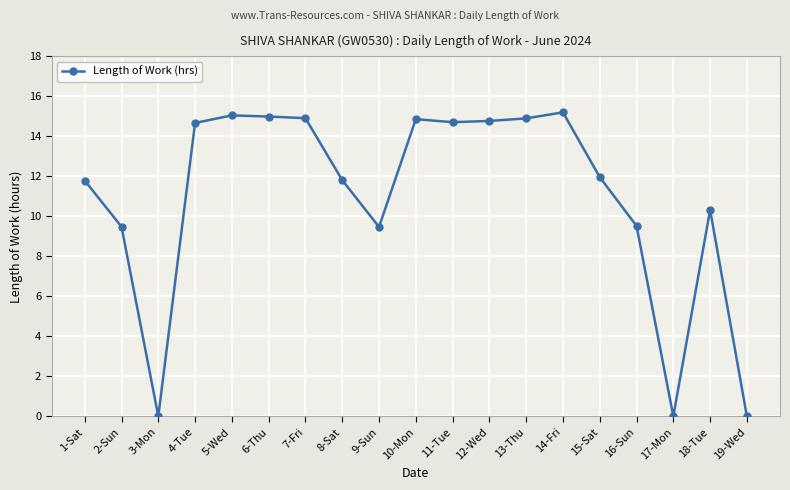

Which has a higher value, 15-Sat or 8-Sat?

15-Sat